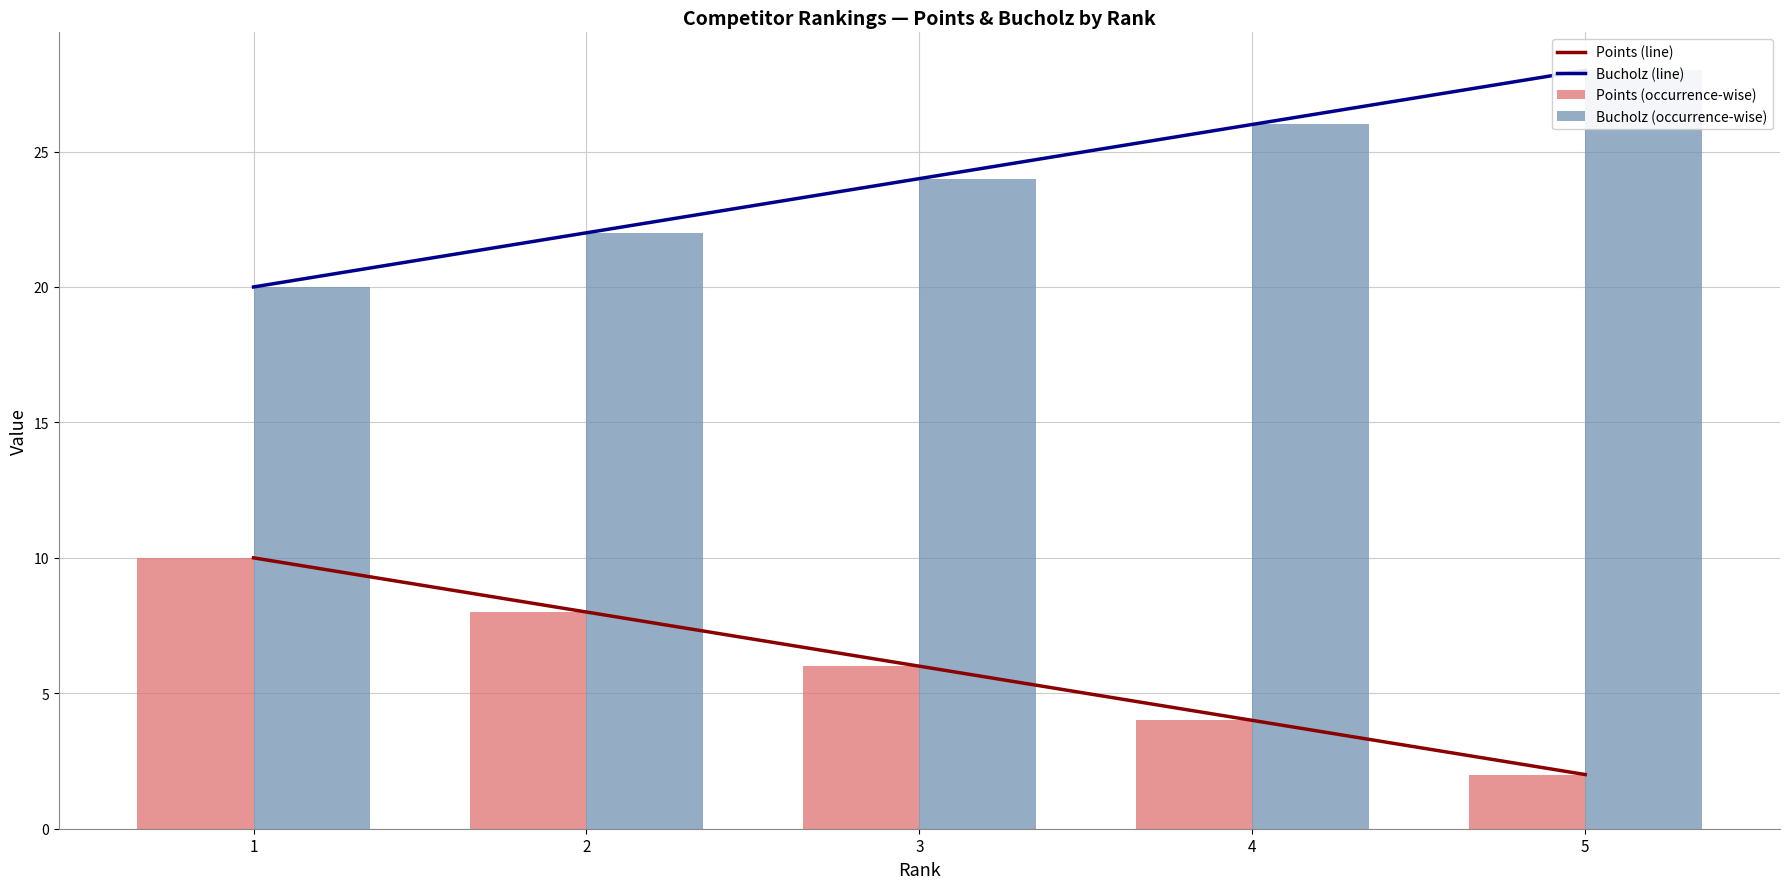

The value of Bucholz (line) at 5 is 28. True or false?

True